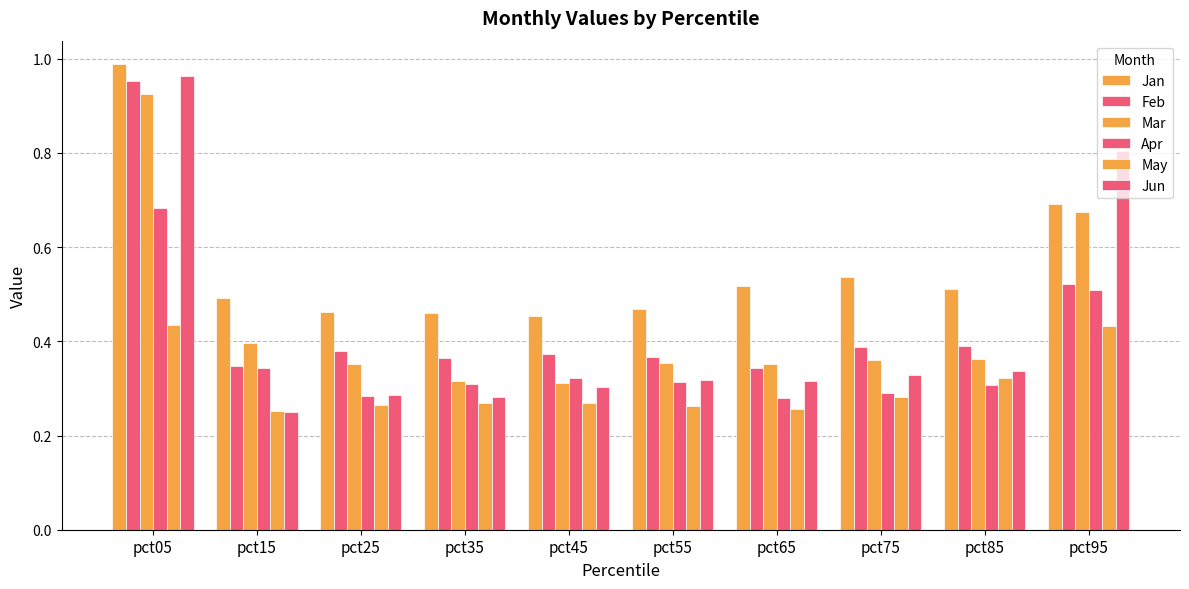

The Jan series shows 0.1 at pct85. True or false?

False